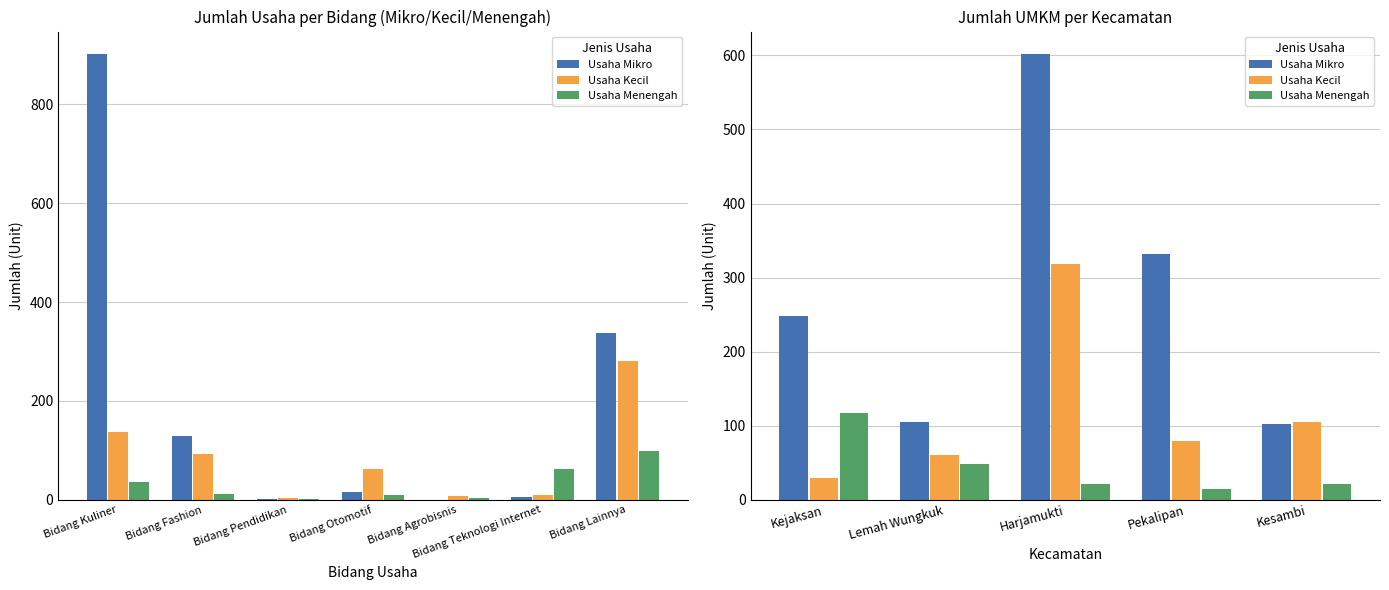

Are the bars grouped side by side (vs. stacked)?

Yes